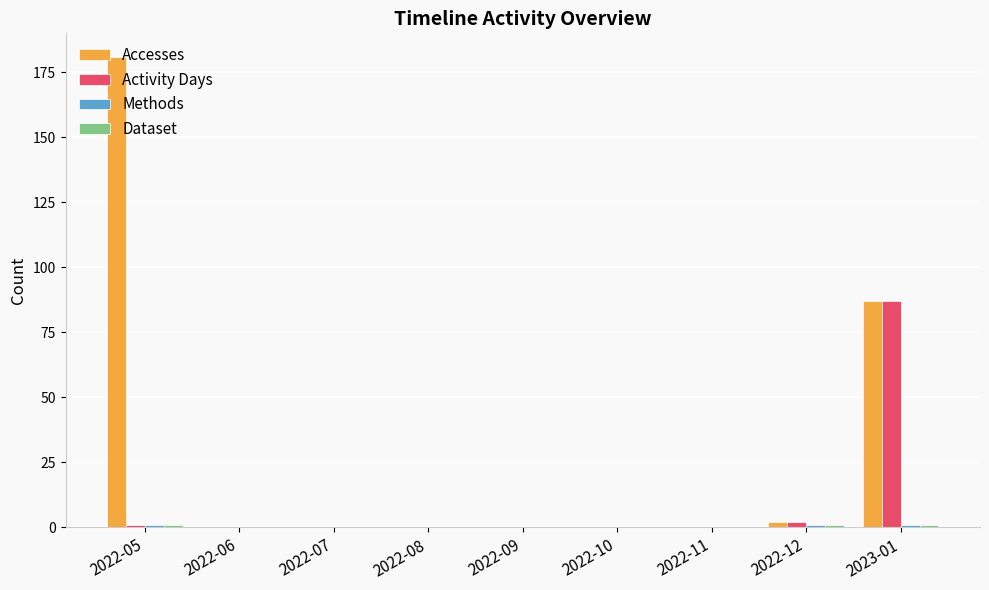

The value of Activity Days at 2022-10 is -57. True or false?

False